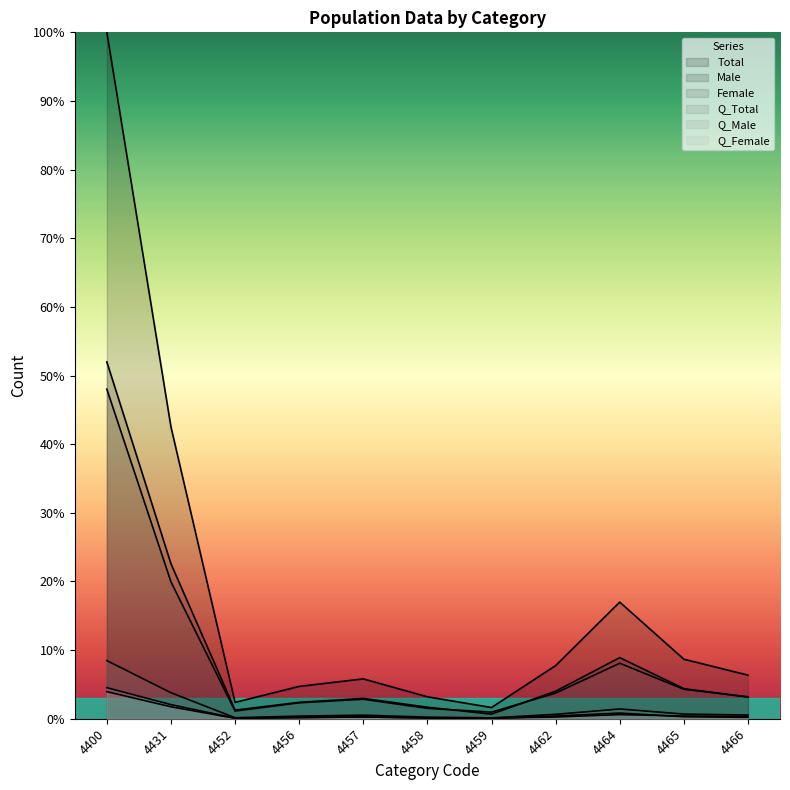

Reading left to right, transcribe all the data shown in this chart.

Total: 100.0	42.5	2.4	4.7	5.8	3.2	1.6	7.7	17.0	8.7	6.4
Male: 52.0	22.6	1.3	2.4	3.0	1.7	0.7	4.0	8.9	4.4	3.1
Female: 48.0	19.9	1.1	2.3	2.8	1.5	1.0	3.7	8.1	4.3	3.2
Q_Total: 8.5	3.8	0.1	0.4	0.5	0.2	0.1	0.6	1.4	0.7	0.5
Q_Male: 4.5	2.1	0.1	0.2	0.2	0.1	0.0	0.4	0.8	0.3	0.2
Q_Female: 3.9	1.7	0.1	0.1	0.3	0.1	0.1	0.2	0.6	0.4	0.3